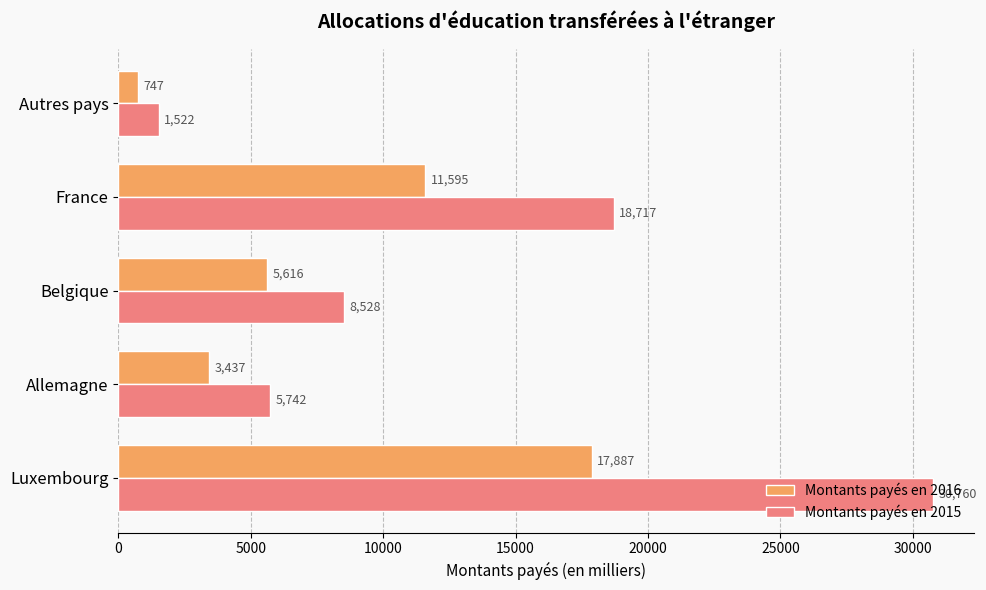

Rank the categories by Montants payés en 2016 value from lowest to highest.

Autres pays, Allemagne, Belgique, France, Luxembourg